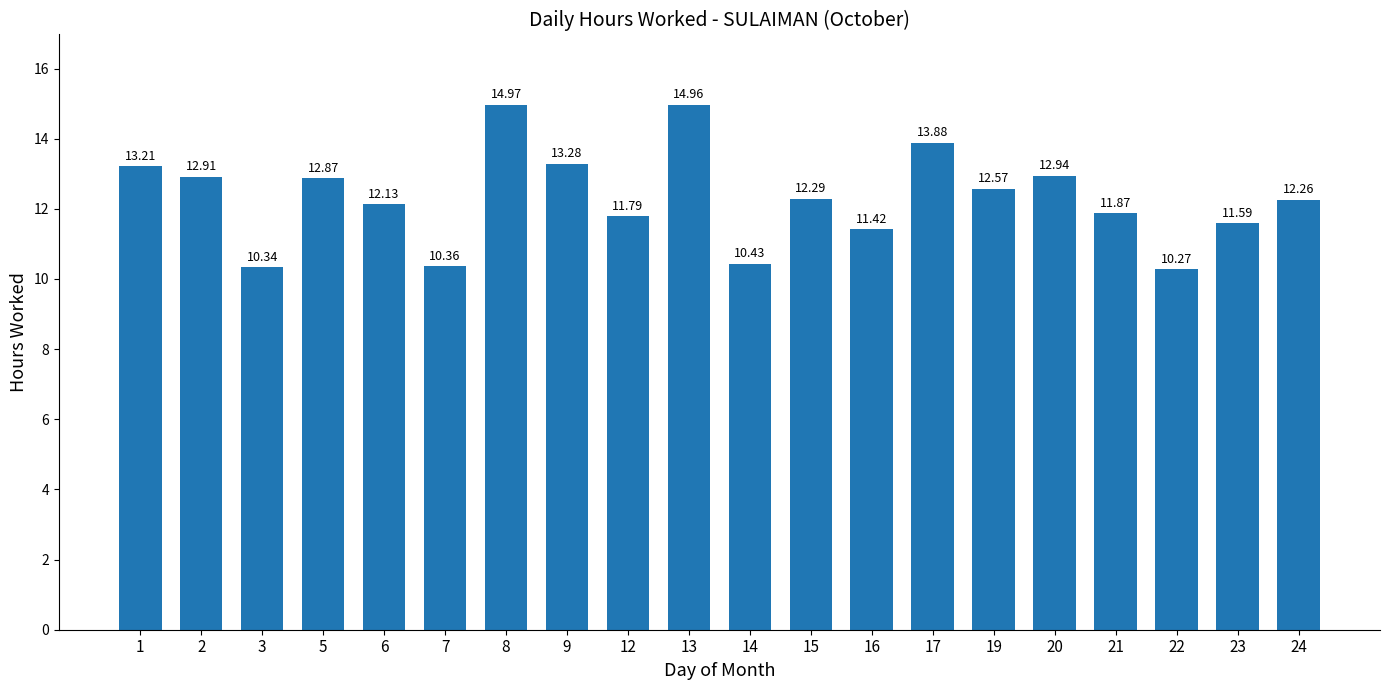

Where does the data first go above 12?

1